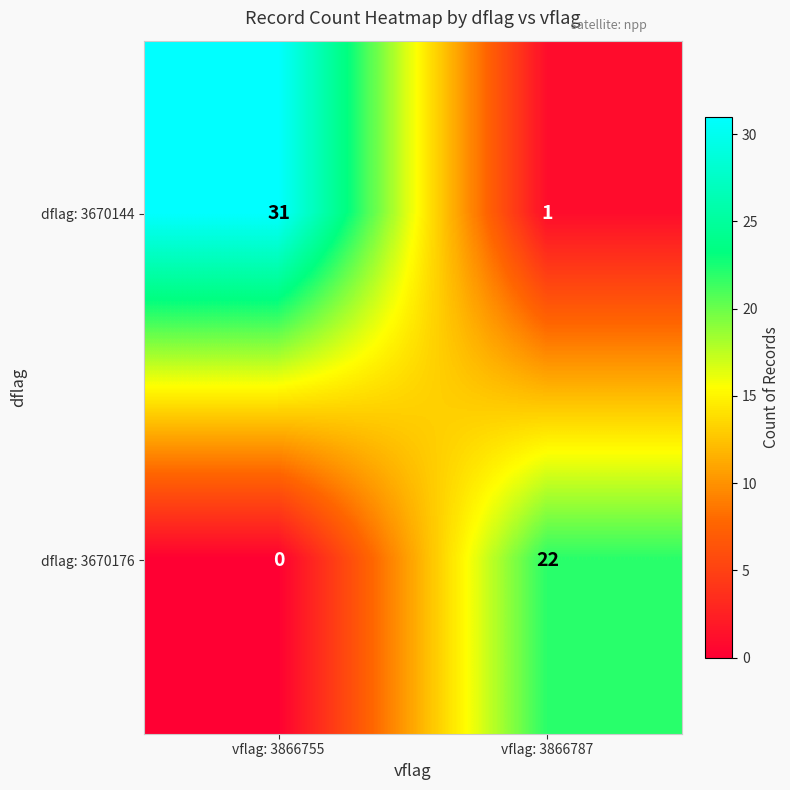

Rank the series by their average value, from highest to lowest.

dflag: 3670144, dflag: 3670176